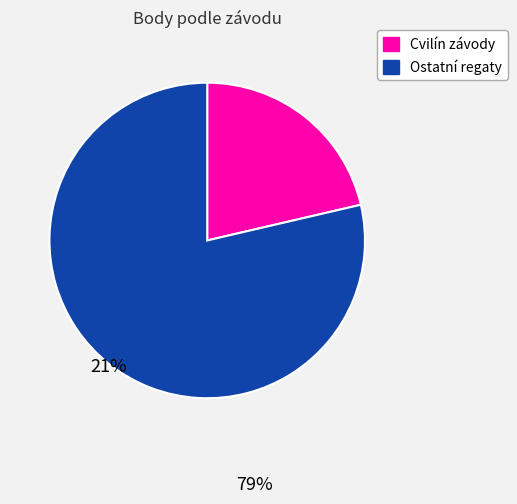

Does any single category account for the majority?

Yes